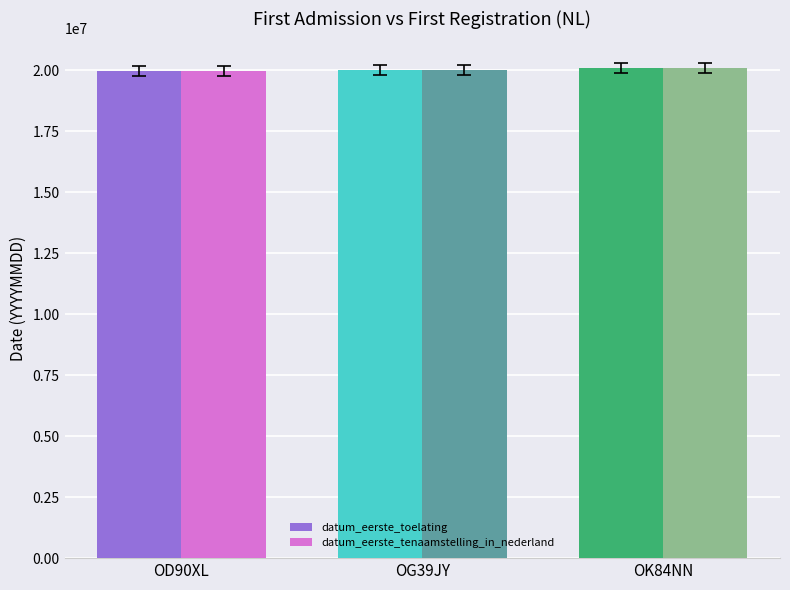

The value of datum_eerste_tenaamstelling_in_nederland at OG39JY is 20000919. True or false?

True